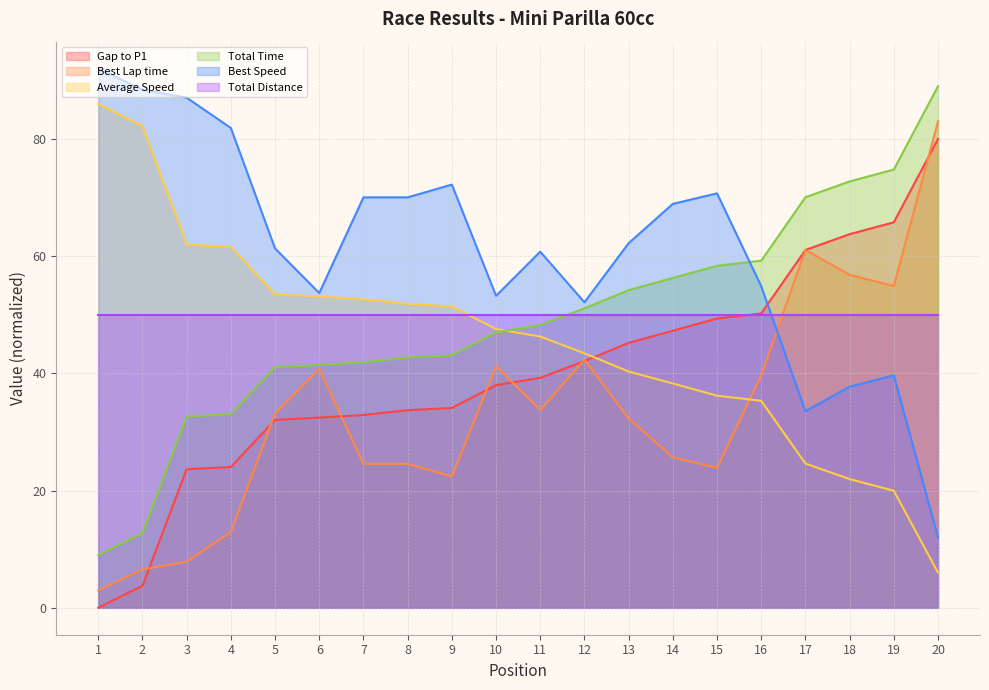

What is the value of the Average Speed point at the 11th from the left?

46.3